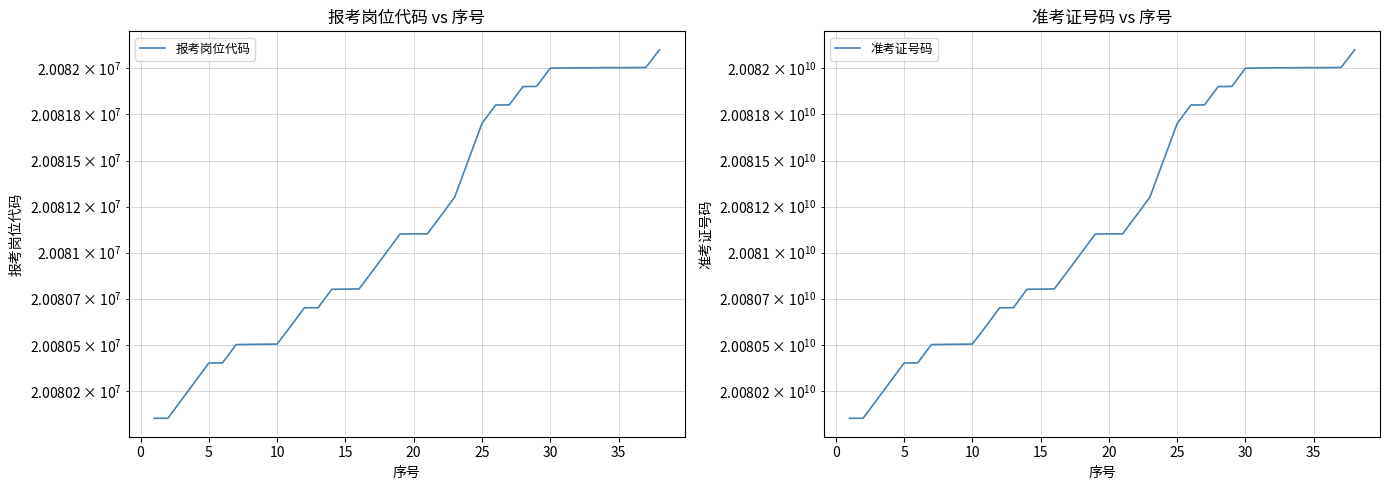

Which series has the largest range (max minus min)?

准考证号码